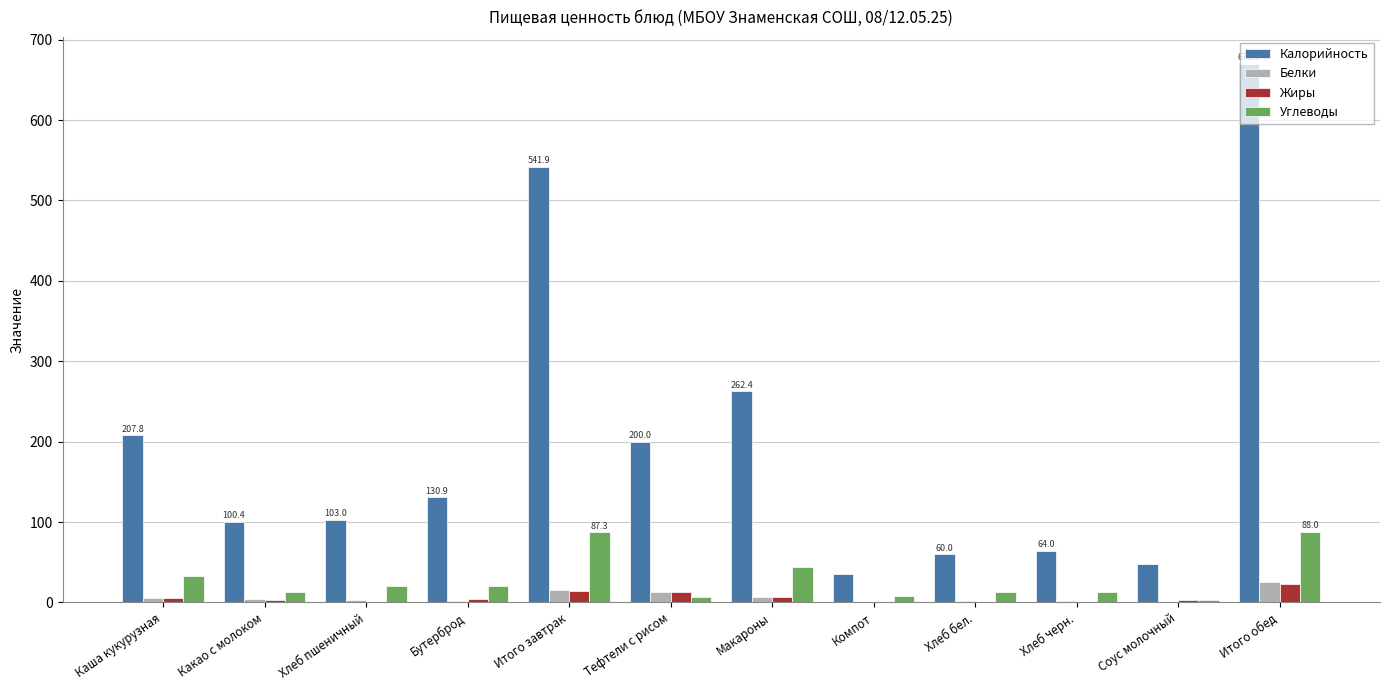

The Белки series shows 1.5 at Бутерброд. True or false?

True